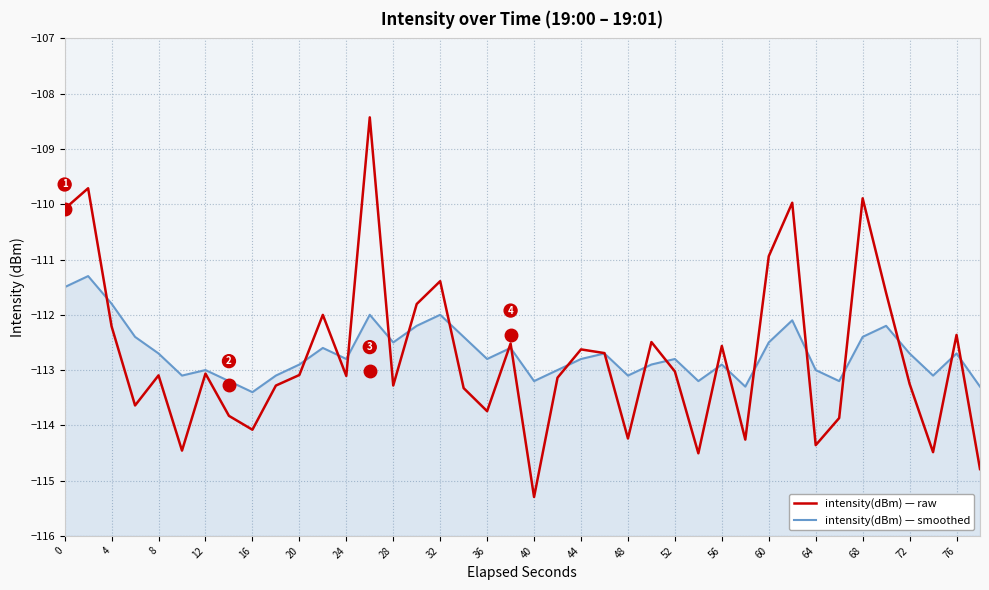

At how many categories does at least one series exceed -113?

26